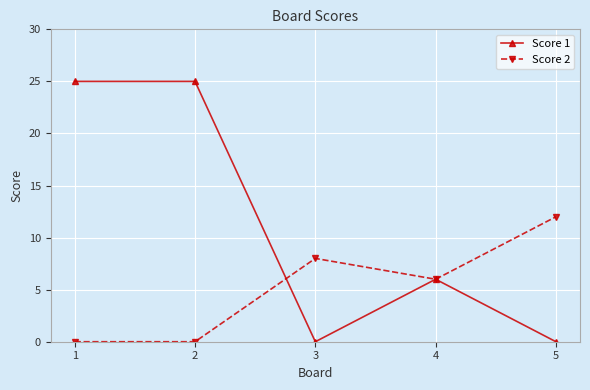

What is the value of the Score 2 point at the 3rd from the left?

8